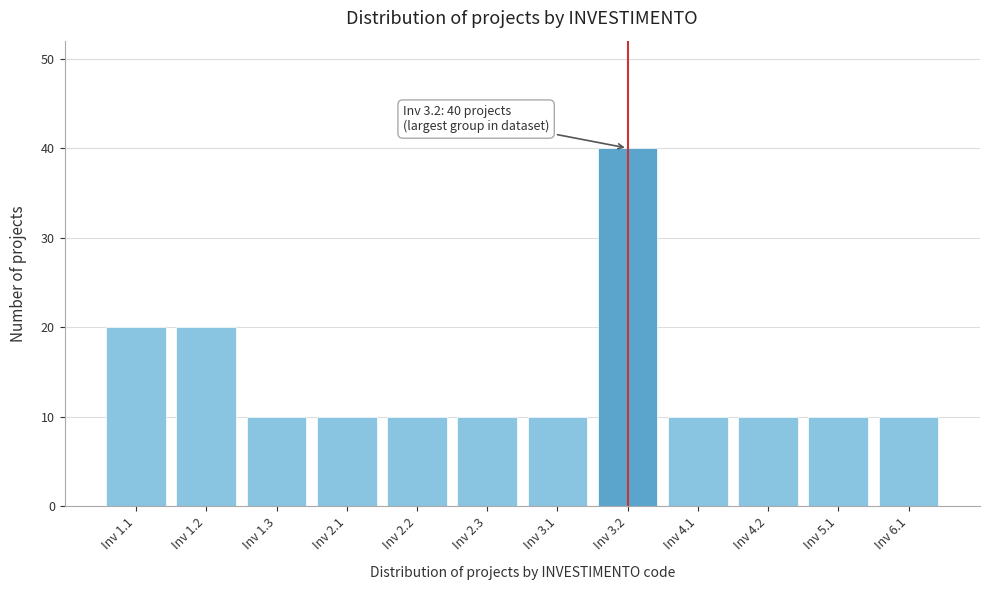

Reading left to right, list all the values displayed in this chart.

20	20	10	10	10	10	10	40	10	10	10	10